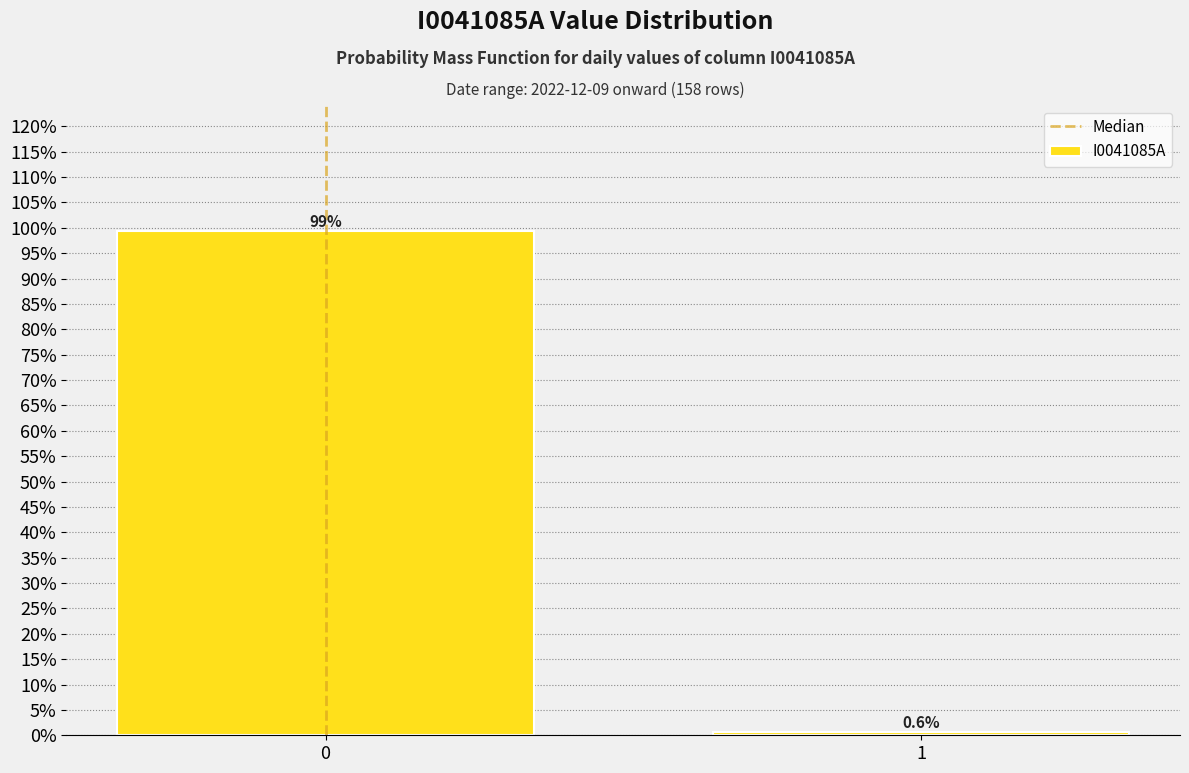

Reading right to left, transcribe all the data shown in this chart.

1=0.6	0=99.4